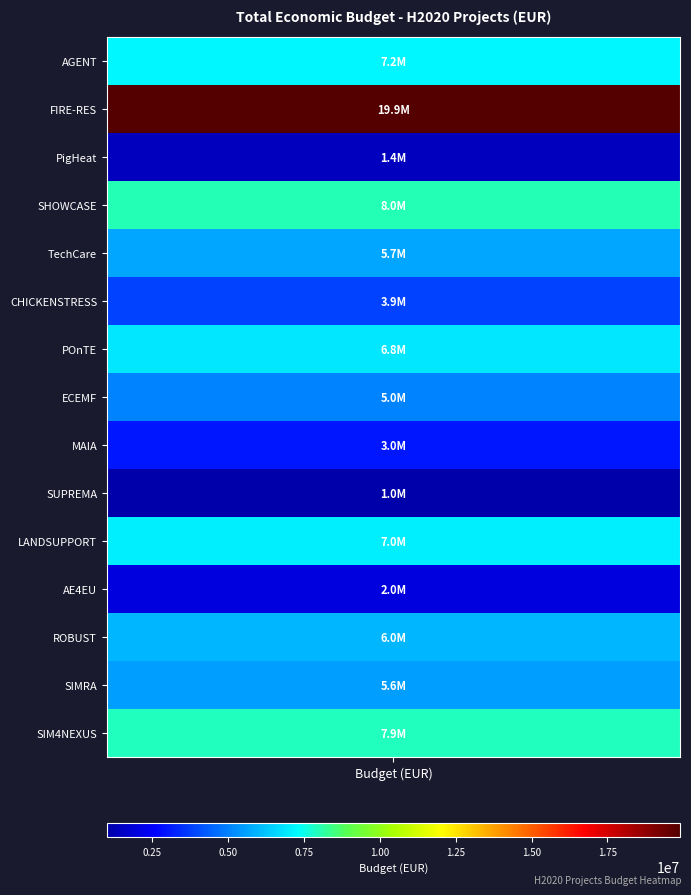

How many data points are less than 5703693?

7